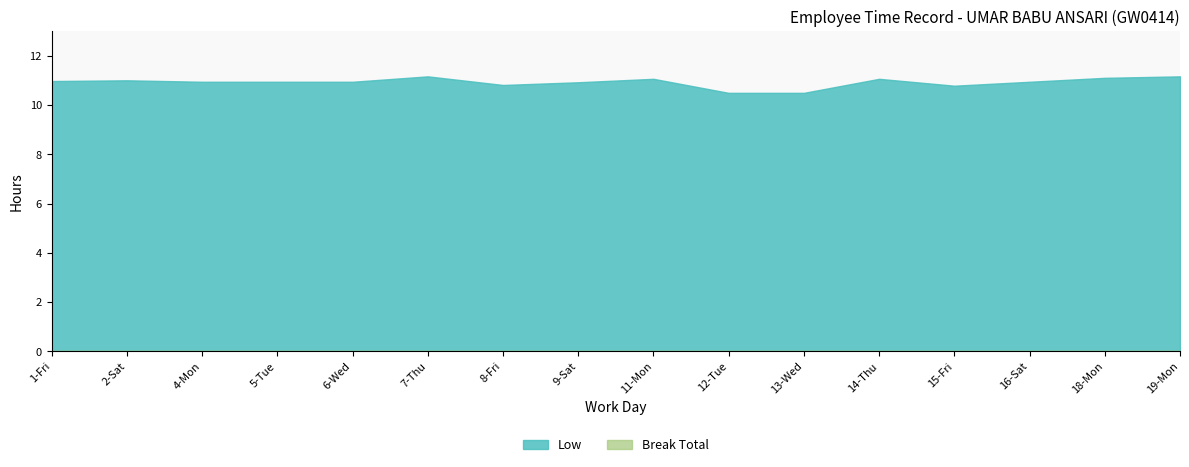

At how many categories does at least one series exceed 8?

16